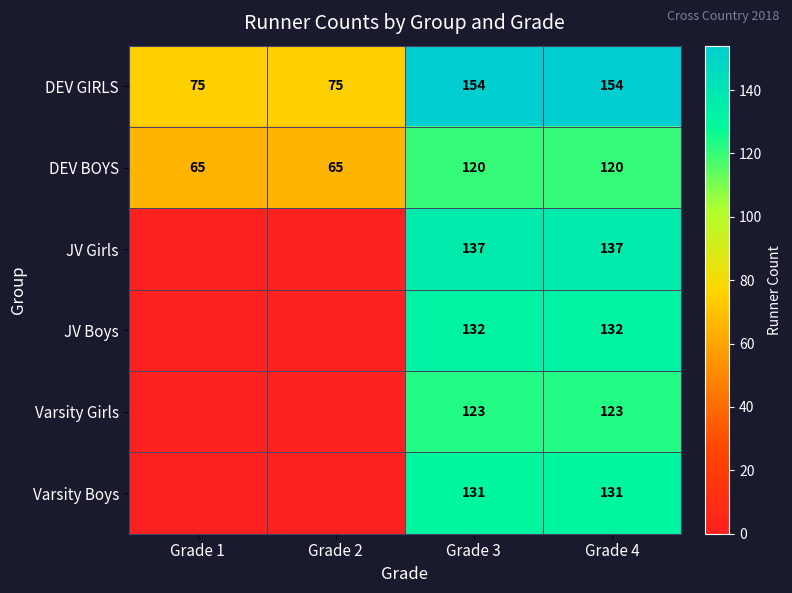

Which category has the highest value across all series?

Grade 3